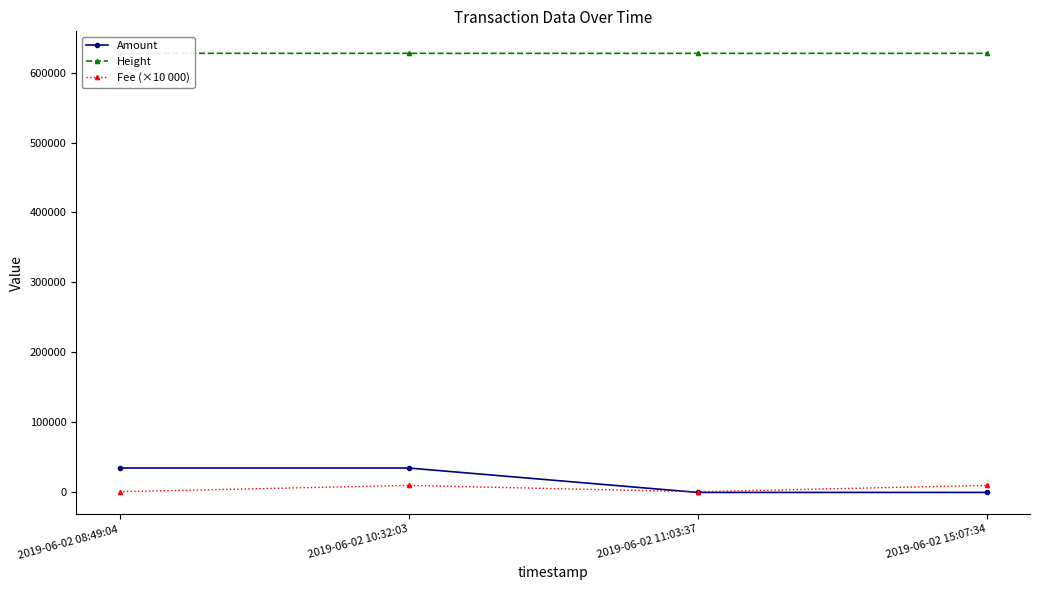

Where is the first local minimum for Fee (×10 000)?

2019-06-02 11:03:37